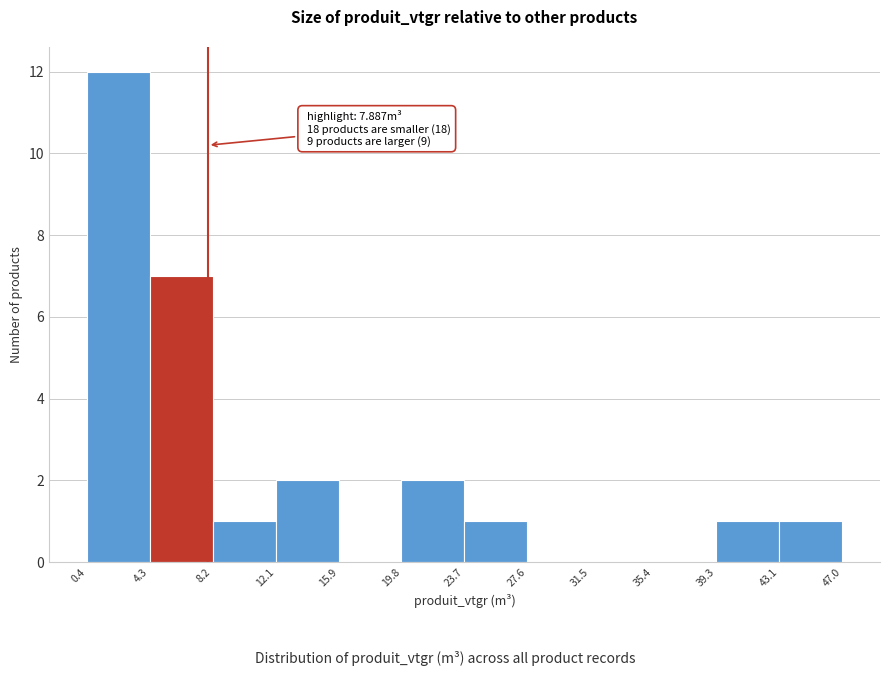

Over which range of the x-axis is the bar tallest?

0.4 to 4.3